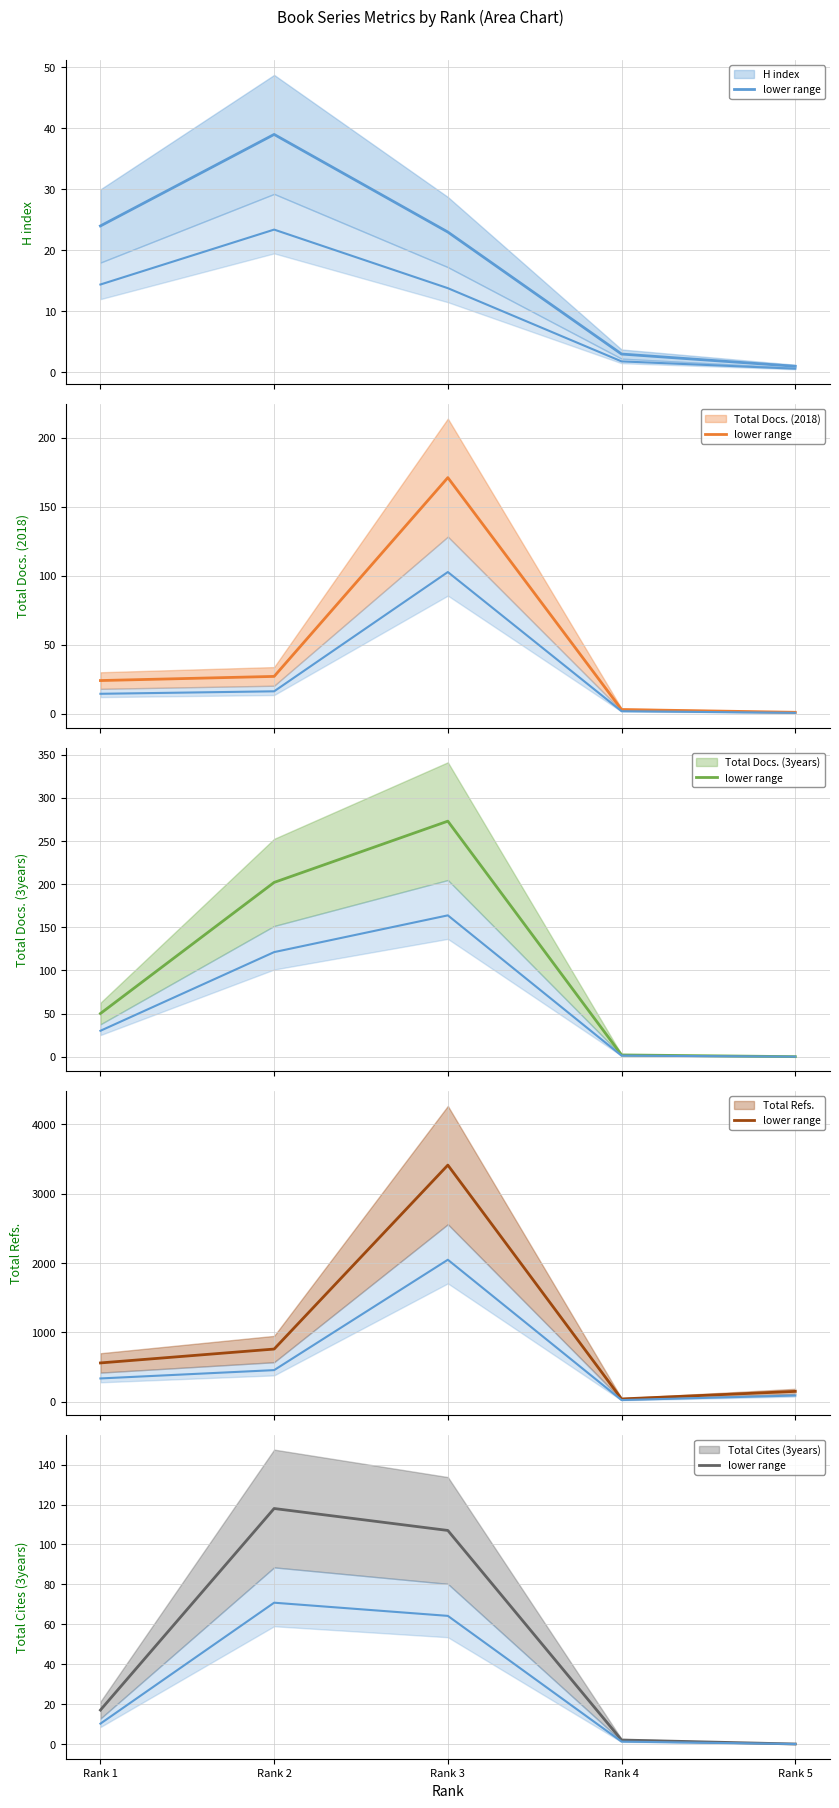

List the labels in order of value, smallest first.

Rank 5, Rank 4, Rank 1, Rank 3, Rank 2